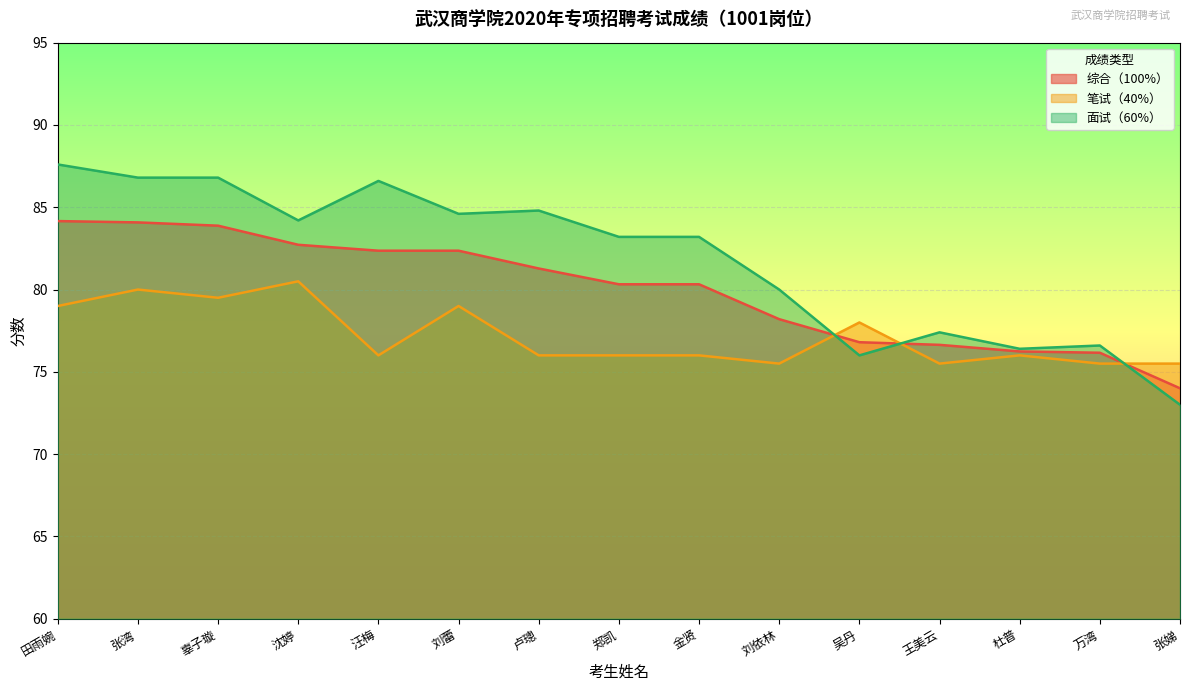

List the labels in order of 笔试（40%） value, smallest first.

刘依林, 王美云, 万湾, 张娣, 汪梅, 卢璁, 郑凯, 金贤, 杜普, 吴丹, 田雨婉, 刘蕾, 辜子璇, 张湾, 沈婷